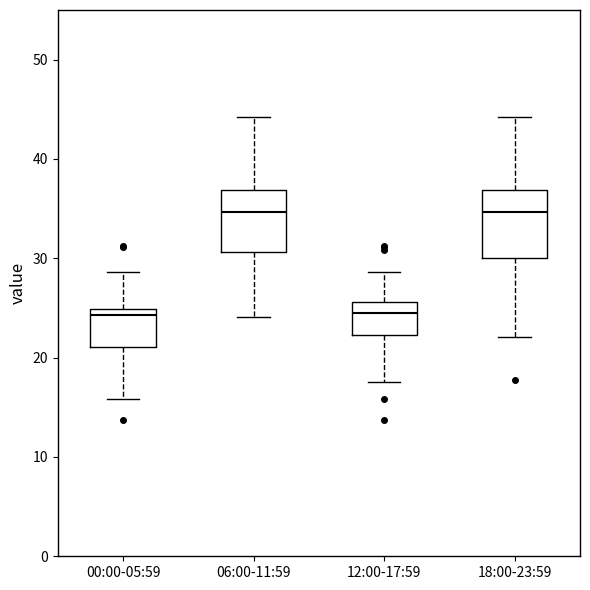

Where does the median line of the box for 12:00-17:59 sit on the y-axis? The values are not printed on the chart, so give them approximately, as read against the axis.

25